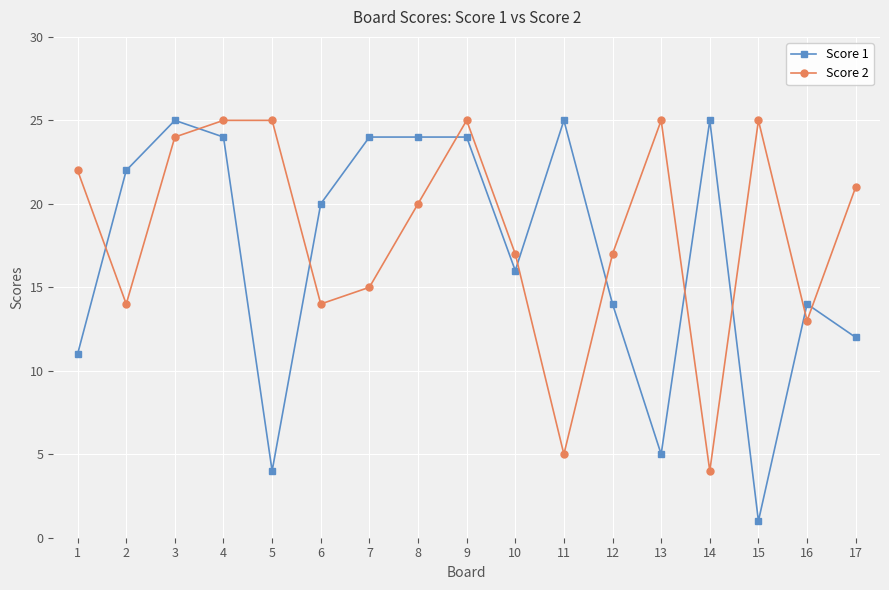

Between which two adjacent categories do Score 2 and Score 1 first intersect?

1 and 2